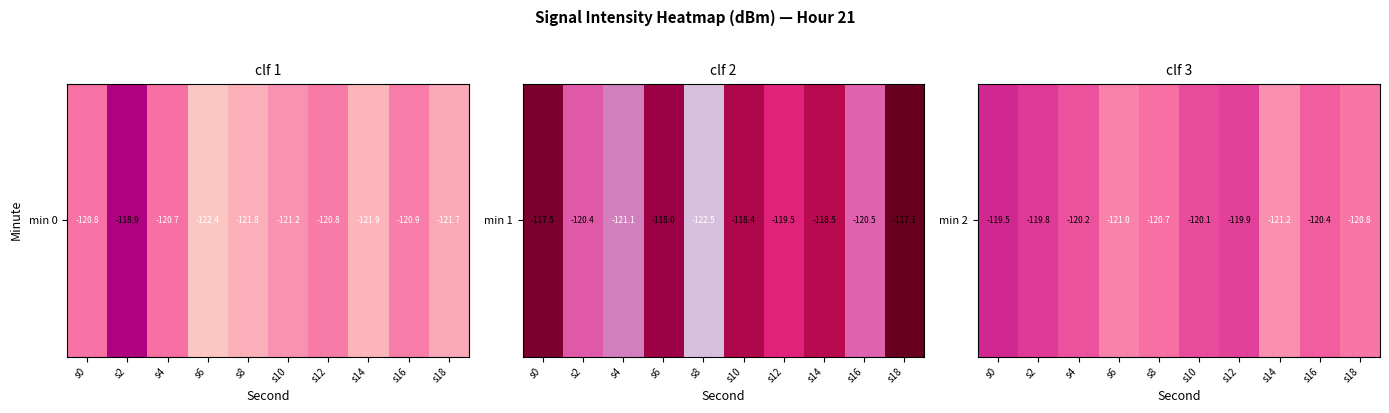

What is the average value?

-120.4